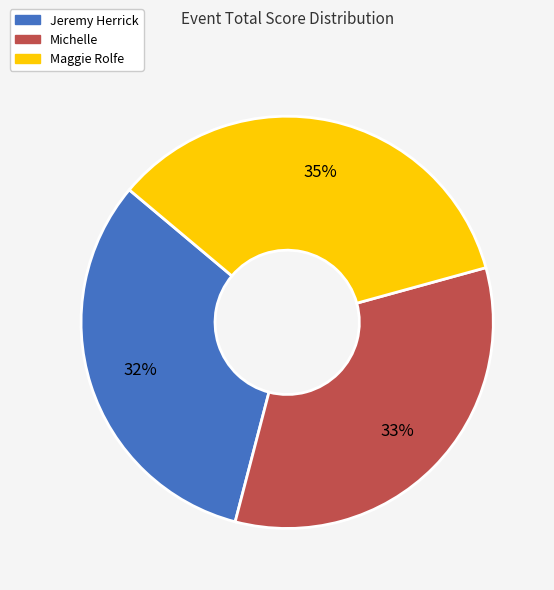

To the nearest percent, what is the difference between the Jeremy Herrick and Michelle slice percentages?

1%